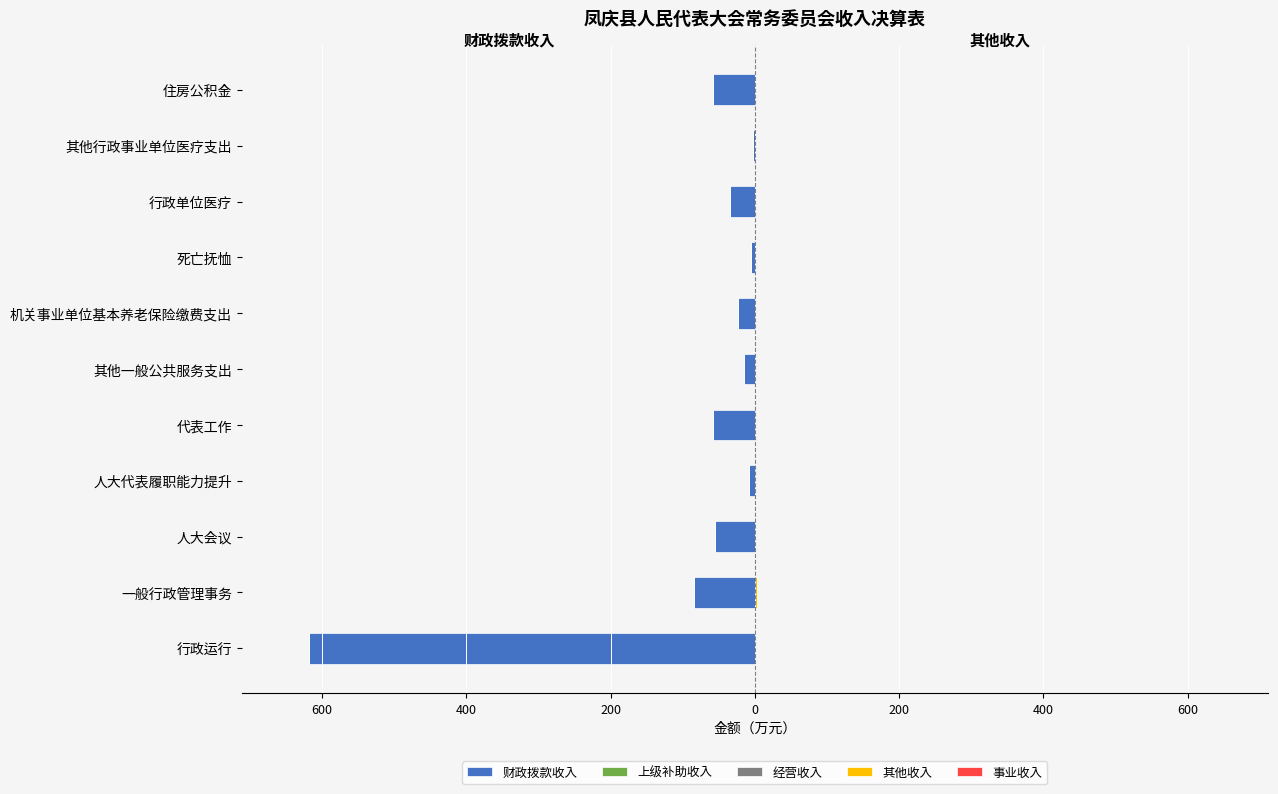

How many bars are there in each group?

5